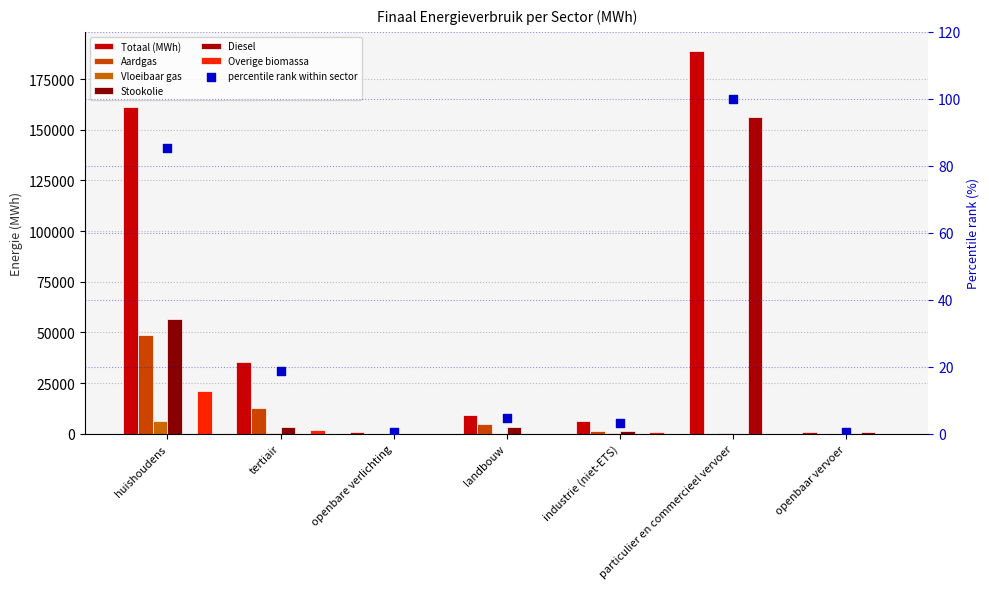

Which series has the largest total across all categories?

Totaal (MWh)